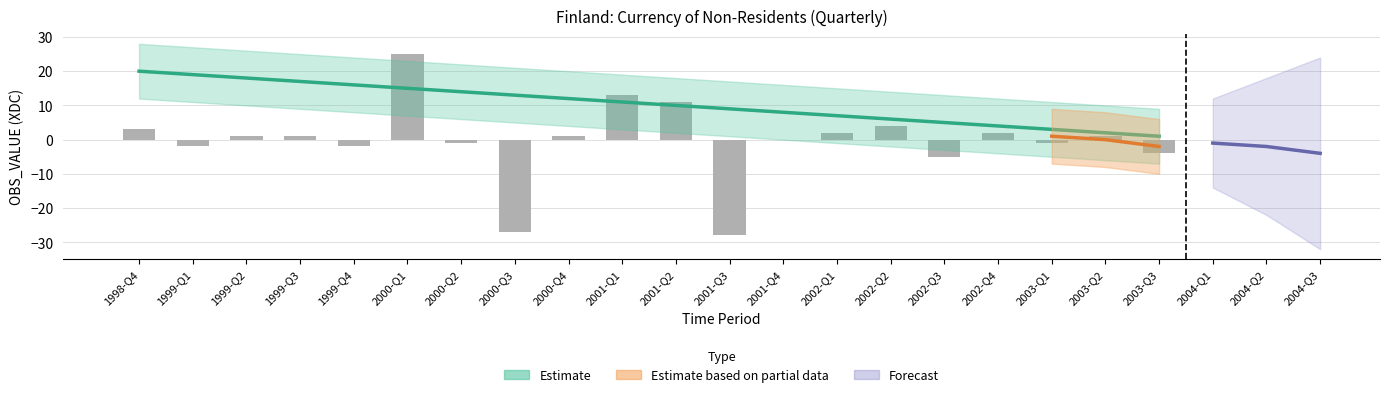

List the labels in order of value, largest first.

2000-Q1, 2001-Q1, 2001-Q2, 2002-Q2, 1998-Q4, 2002-Q1, 2002-Q4, 1999-Q2, 1999-Q3, 2000-Q4, 2003-Q2, 2001-Q4, 2000-Q2, 2003-Q1, 1999-Q1, 1999-Q4, 2003-Q3, 2002-Q3, 2000-Q3, 2001-Q3